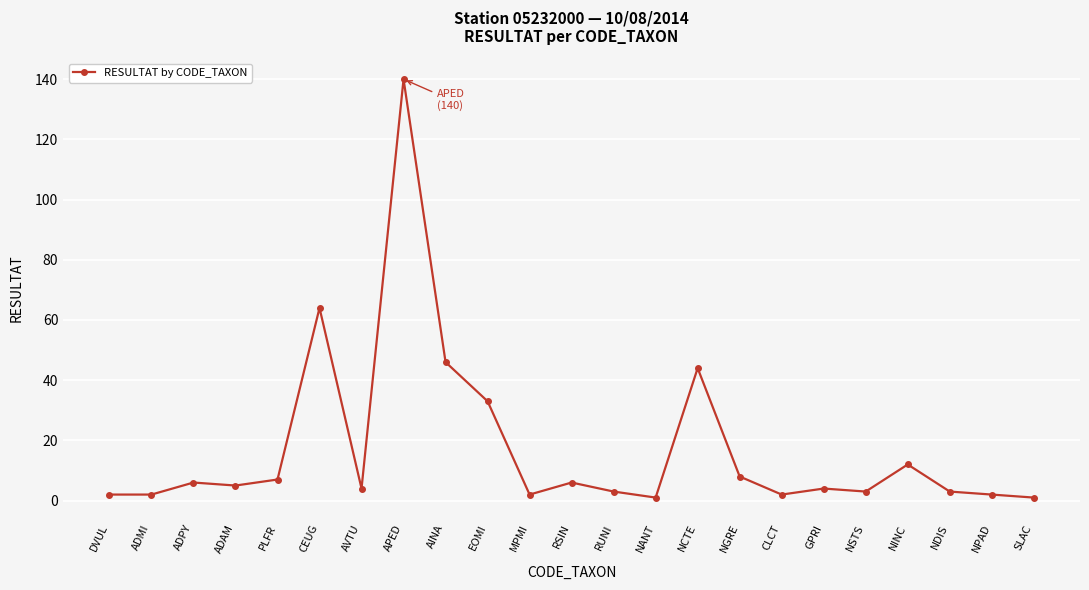

Which has a higher value, EOMI or DVUL?

EOMI